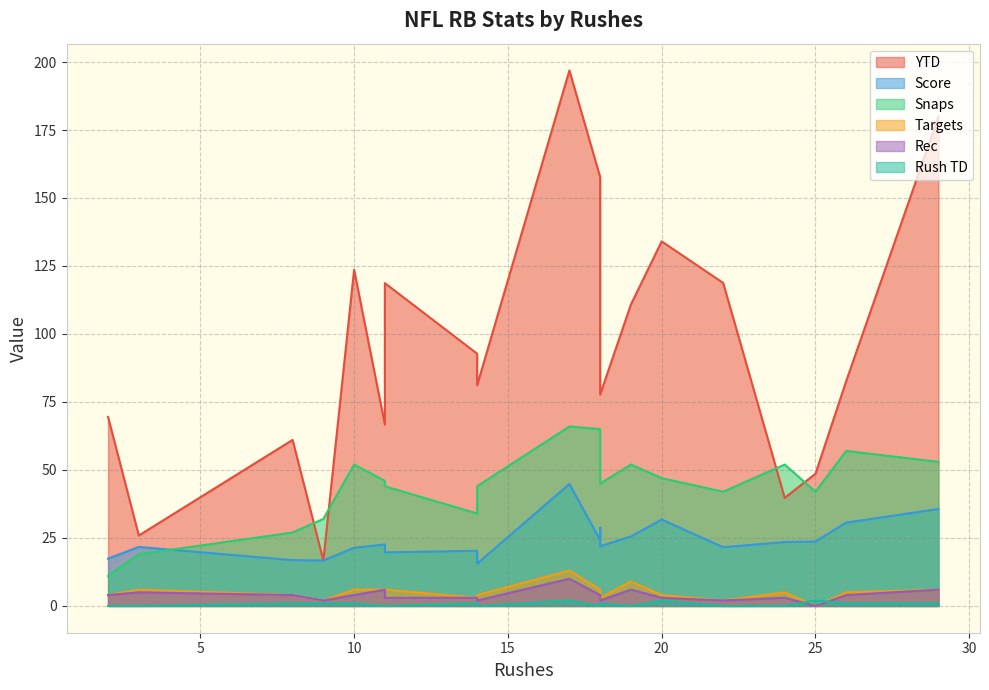

What is the highest value of the Rec series?

10.0